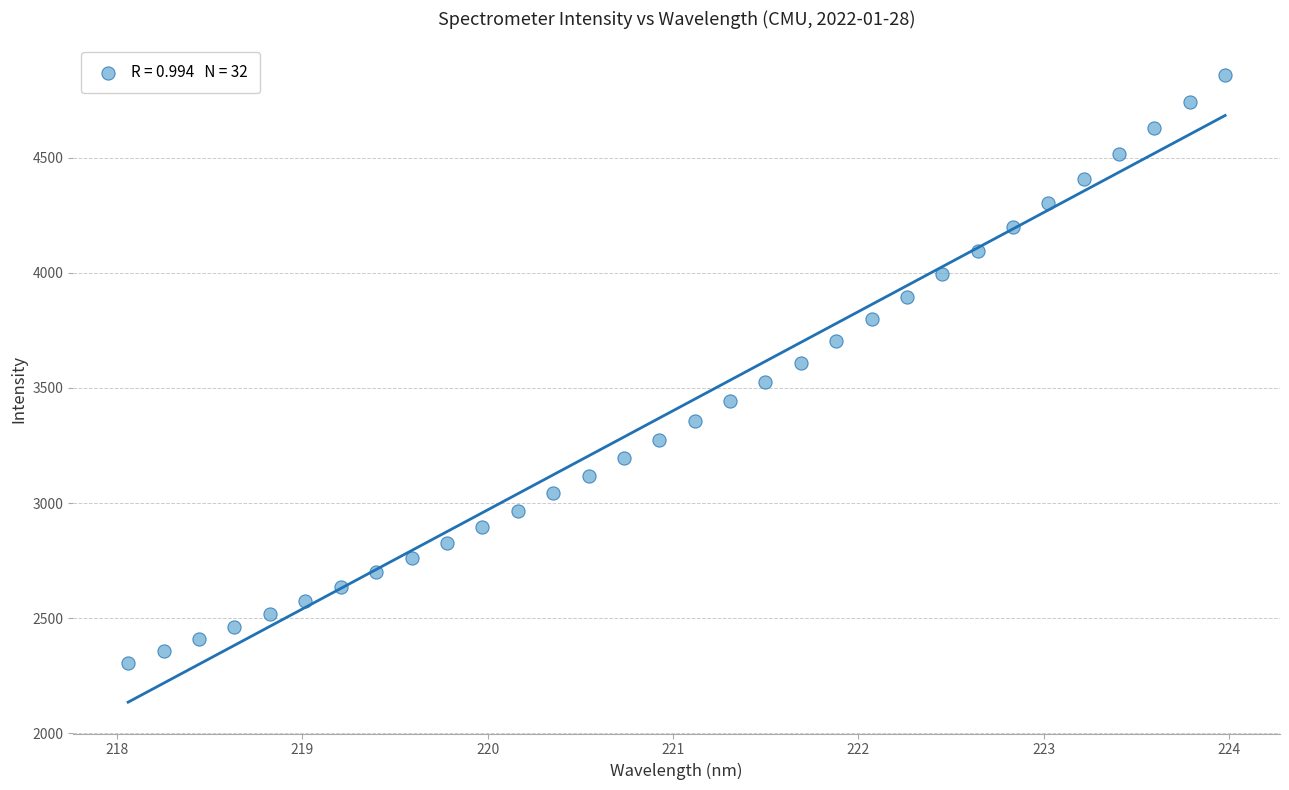

What is the range of Y values (max minus min)?

2553.8